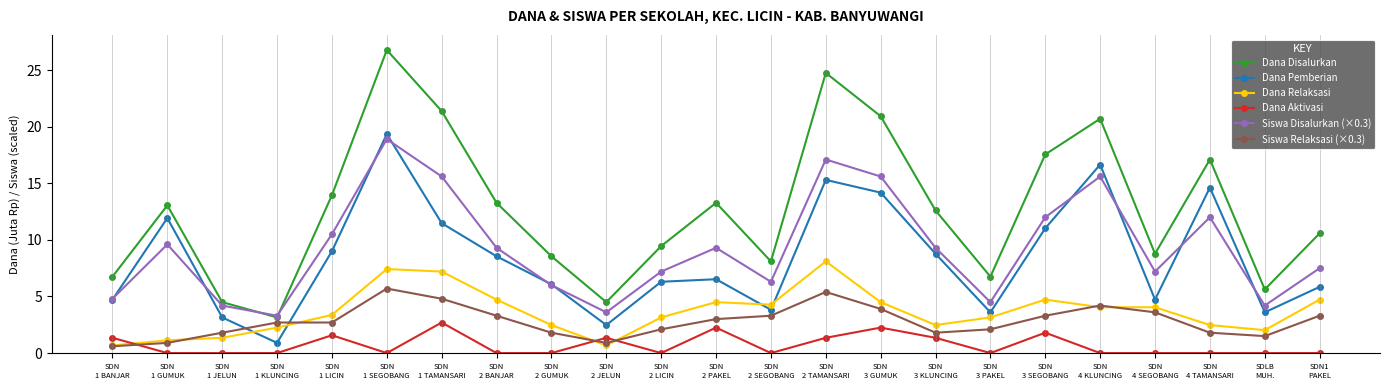

What is the greatest value displayed?

26.8